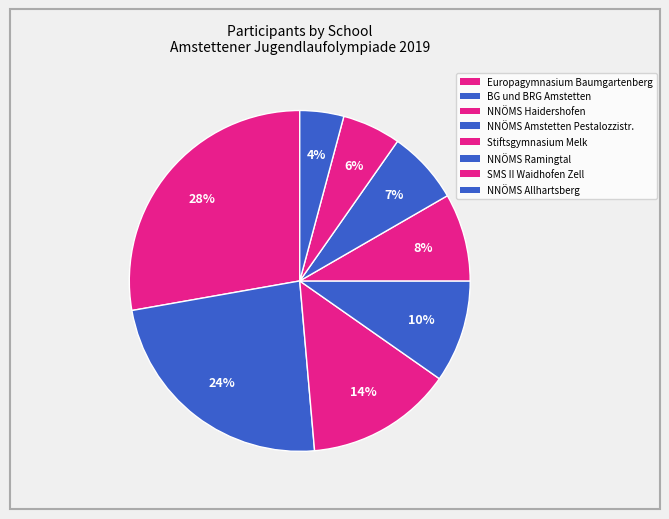

Count the number of slices in the pie.

8